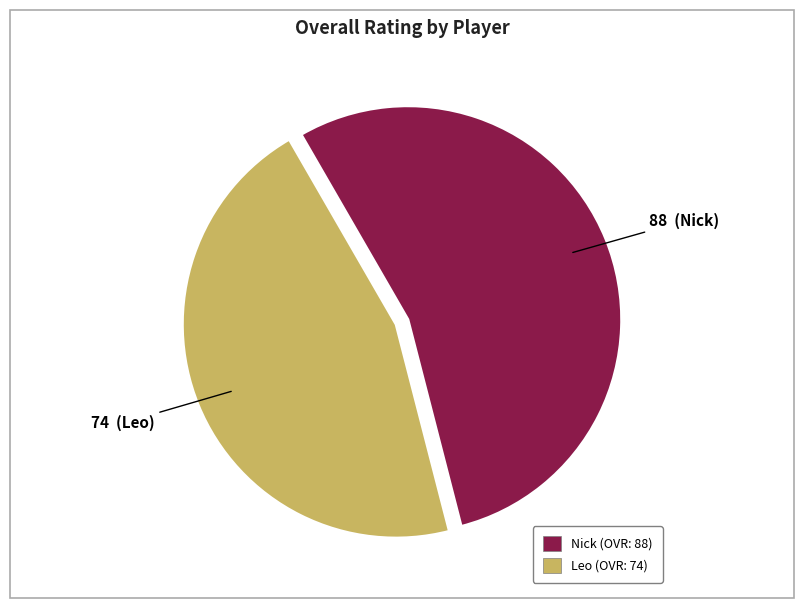

Which has a higher value, Nick or Leo?

Nick